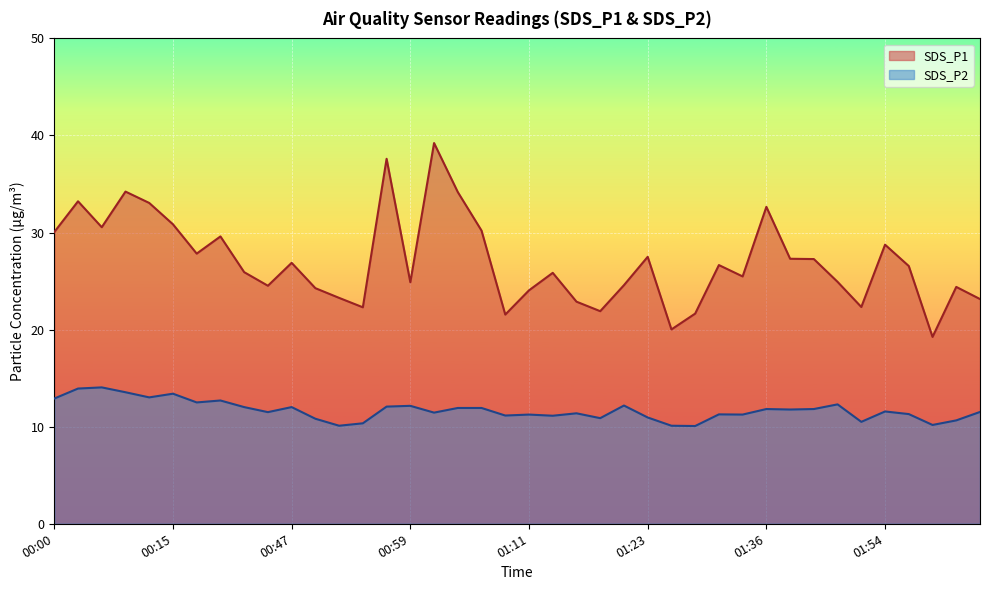

How many interior local valleys does the SDS_P2 series have?

13